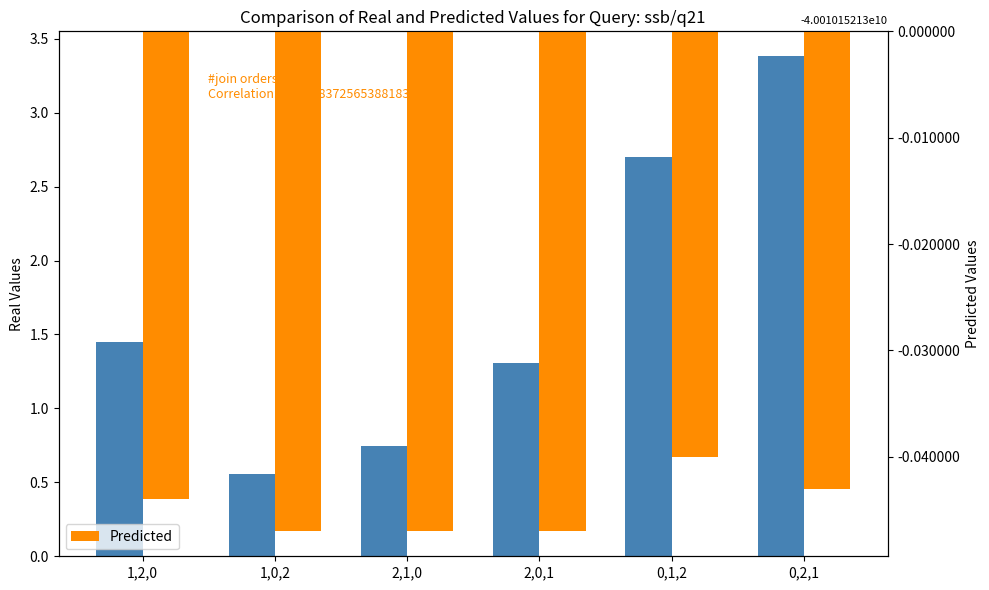

At which category is the sum across all series the highest?

0,2,1